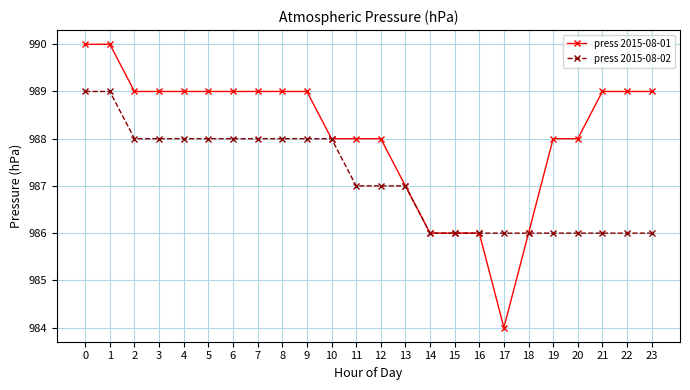

Reading left to right, what are all the values shown in this chart?

press 2015-08-01: 0=990	1=990	2=989	3=989	4=989	5=989	6=989	7=989	8=989	9=989	10=988	11=988	12=988	13=987	14=986	15=986	16=986	17=984	18=986	19=988	20=988	21=989	22=989	23=989
press 2015-08-02: 0=989	1=989	2=988	3=988	4=988	5=988	6=988	7=988	8=988	9=988	10=988	11=987	12=987	13=987	14=986	15=986	16=986	17=986	18=986	19=986	20=986	21=986	22=986	23=986